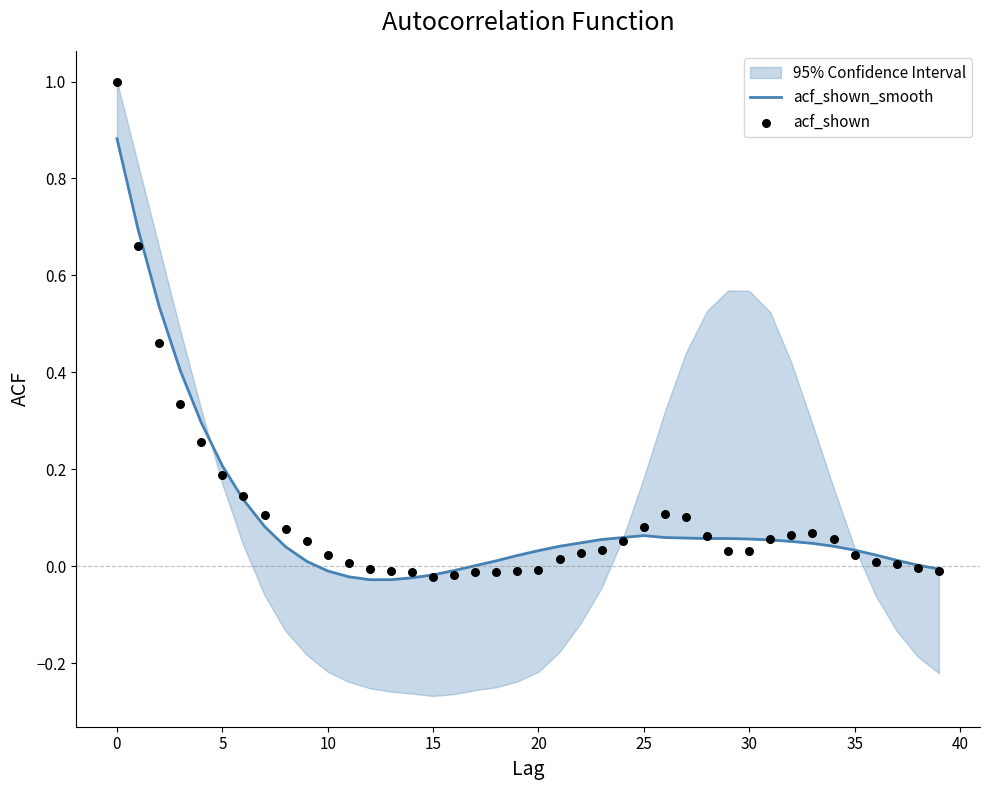

At how many categories does at least one series exceed 0?

34